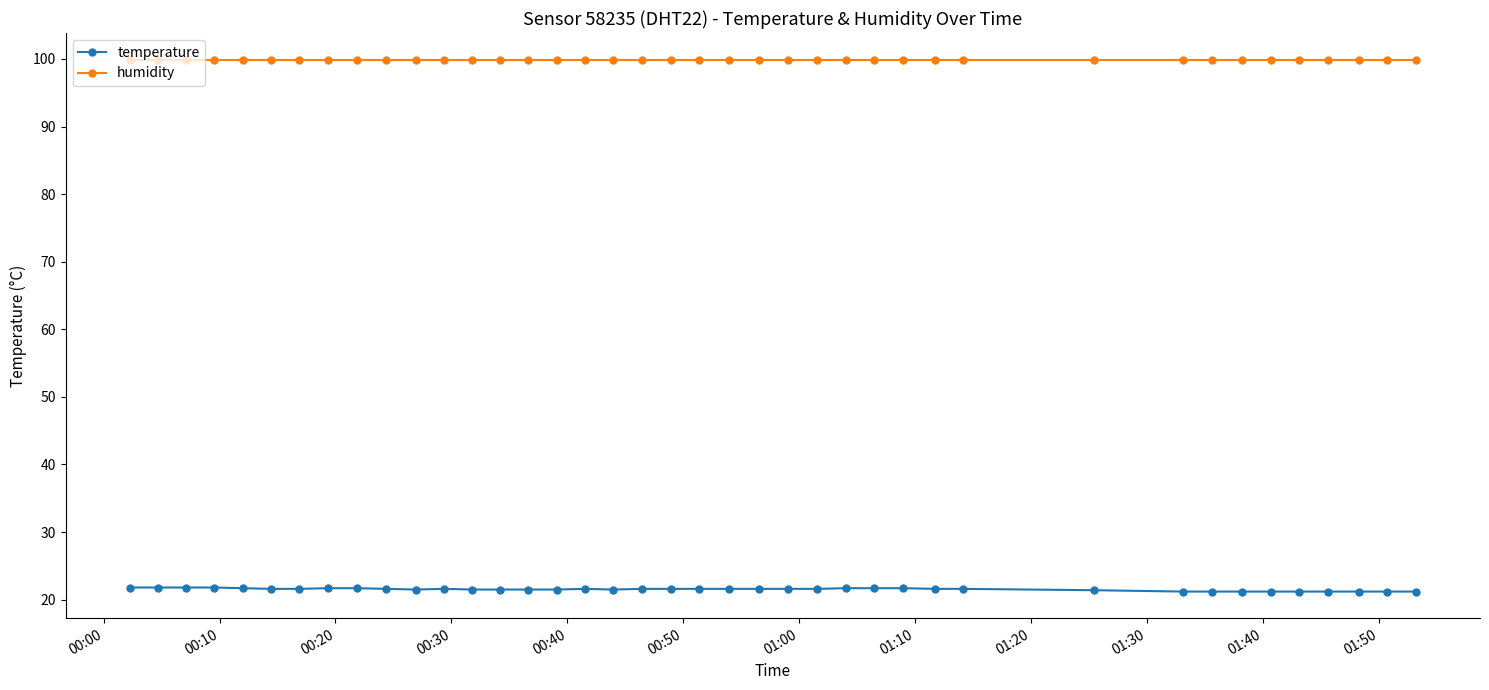

At how many categories does at least one series exceed 30?

40